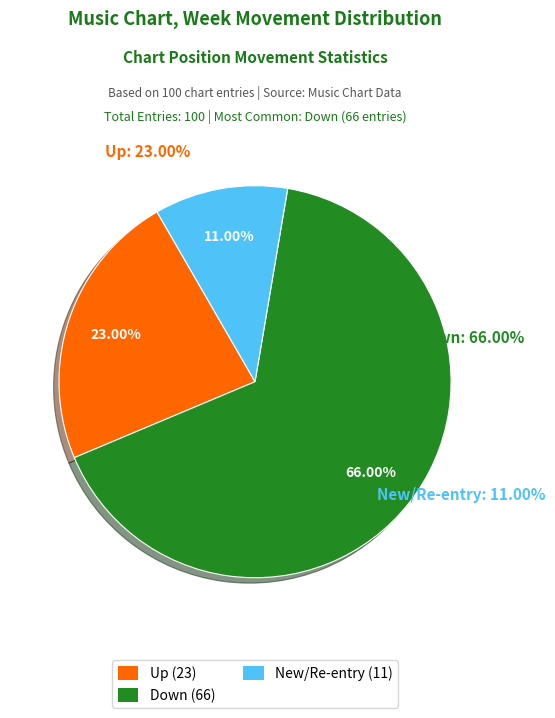

To the nearest percent, what is the difference between the down and up slice percentages?

43%